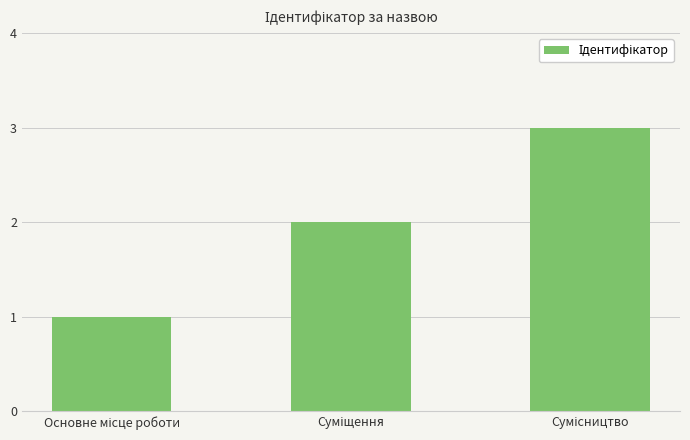

What is the maximum value shown in the chart?

3